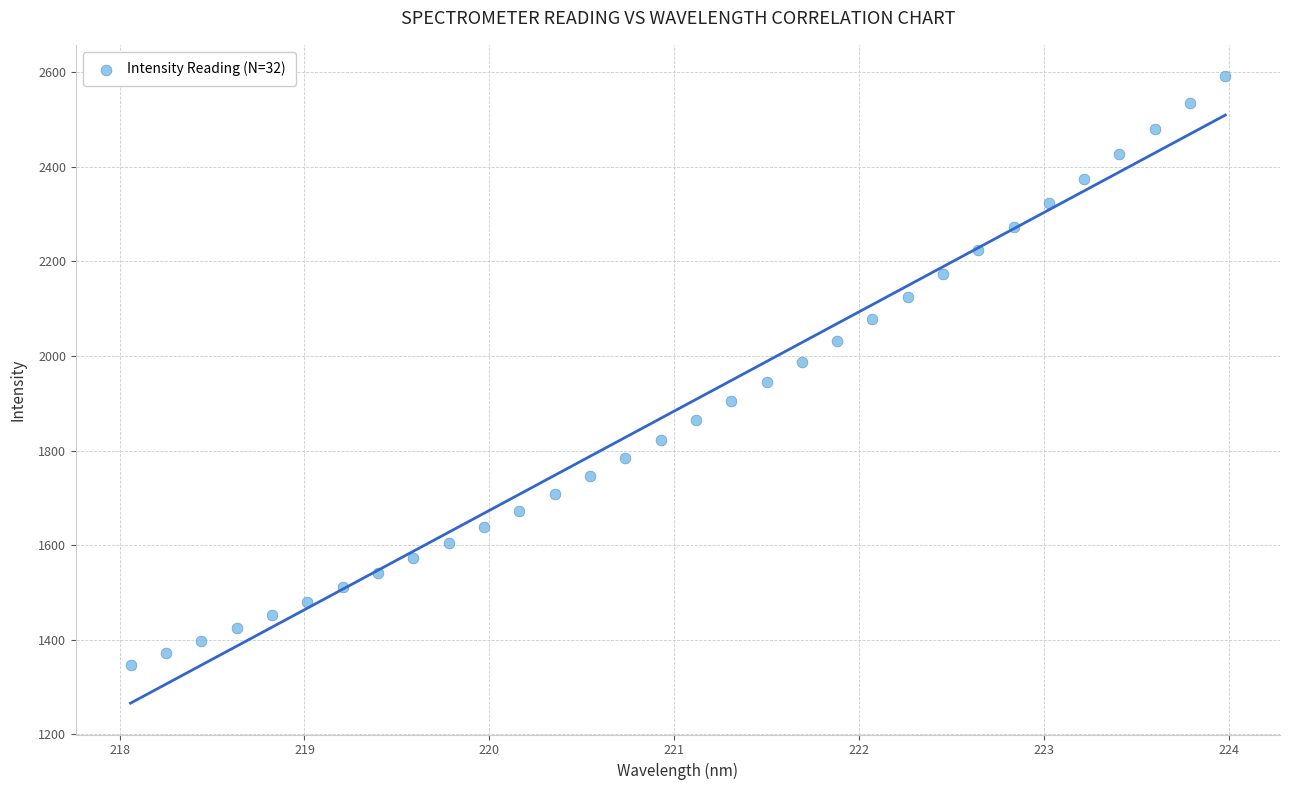

What is the range of Y values (max minus min)?

1245.2